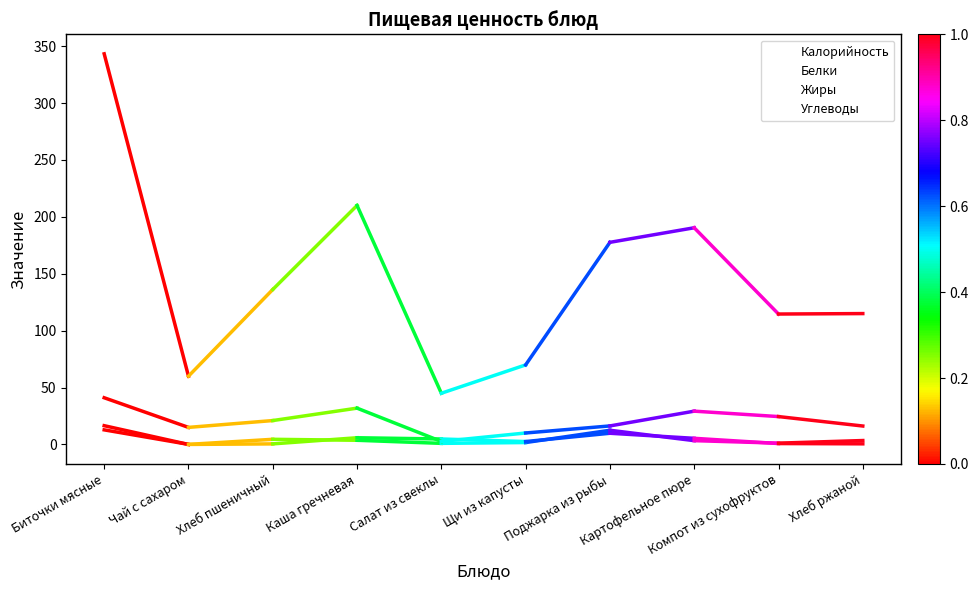

What position from the left is Биточки мясные?

1